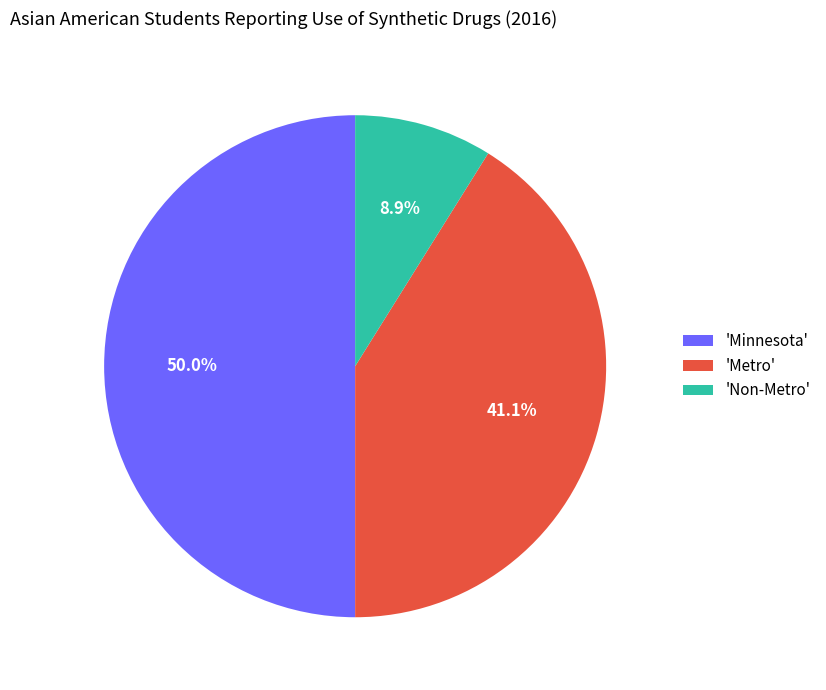

What is the ratio of the value at 'Metro' to the value at 'Minnesota'?

0.8